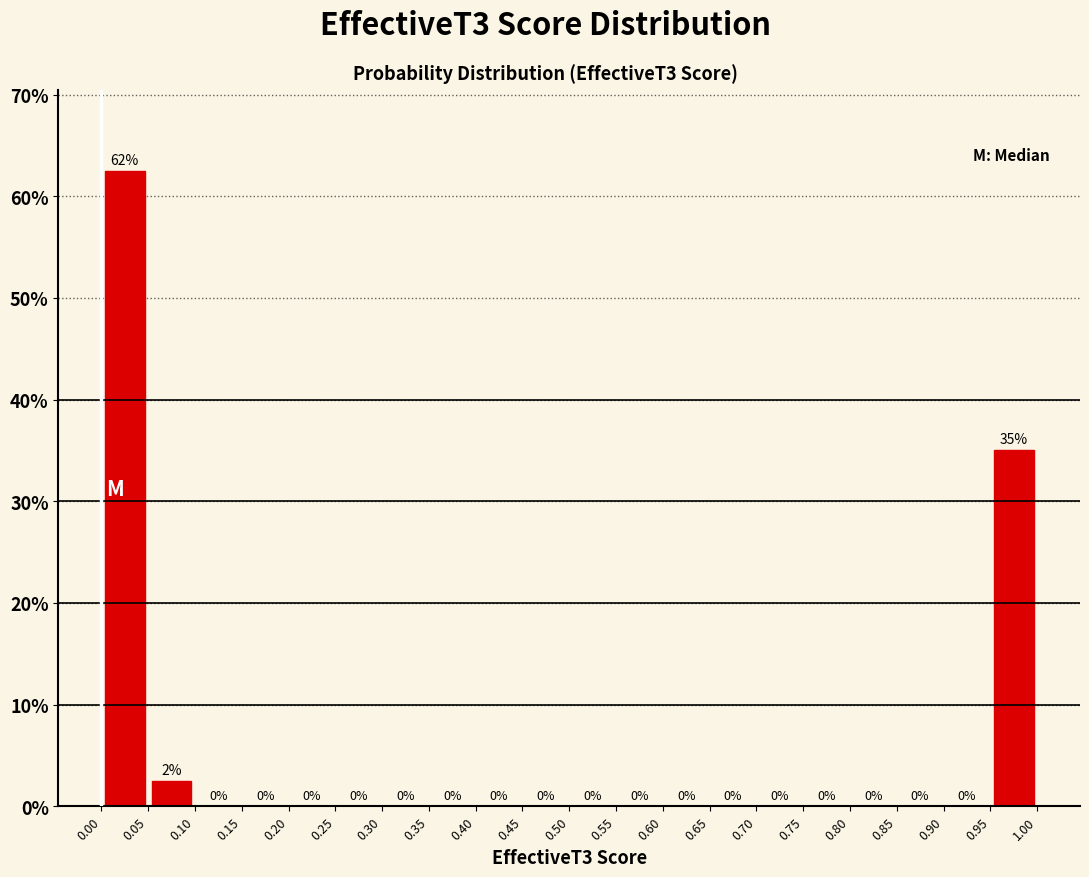

Over which range of the x-axis is the bar tallest?

0.00 to 0.05